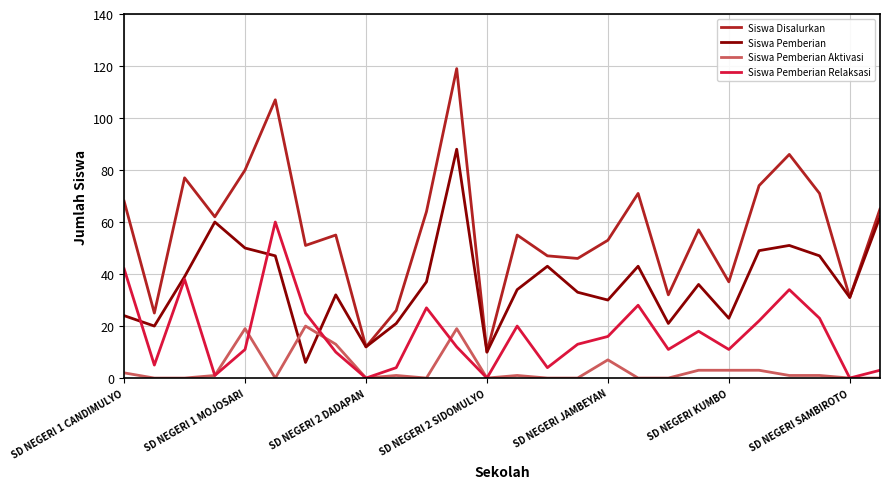

How many lines are shown in the chart?

4